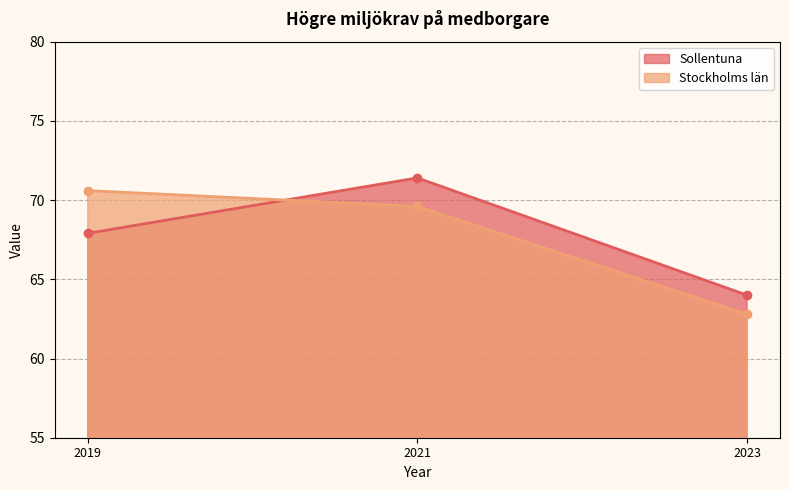

Does the chart have visible grid lines?

Yes